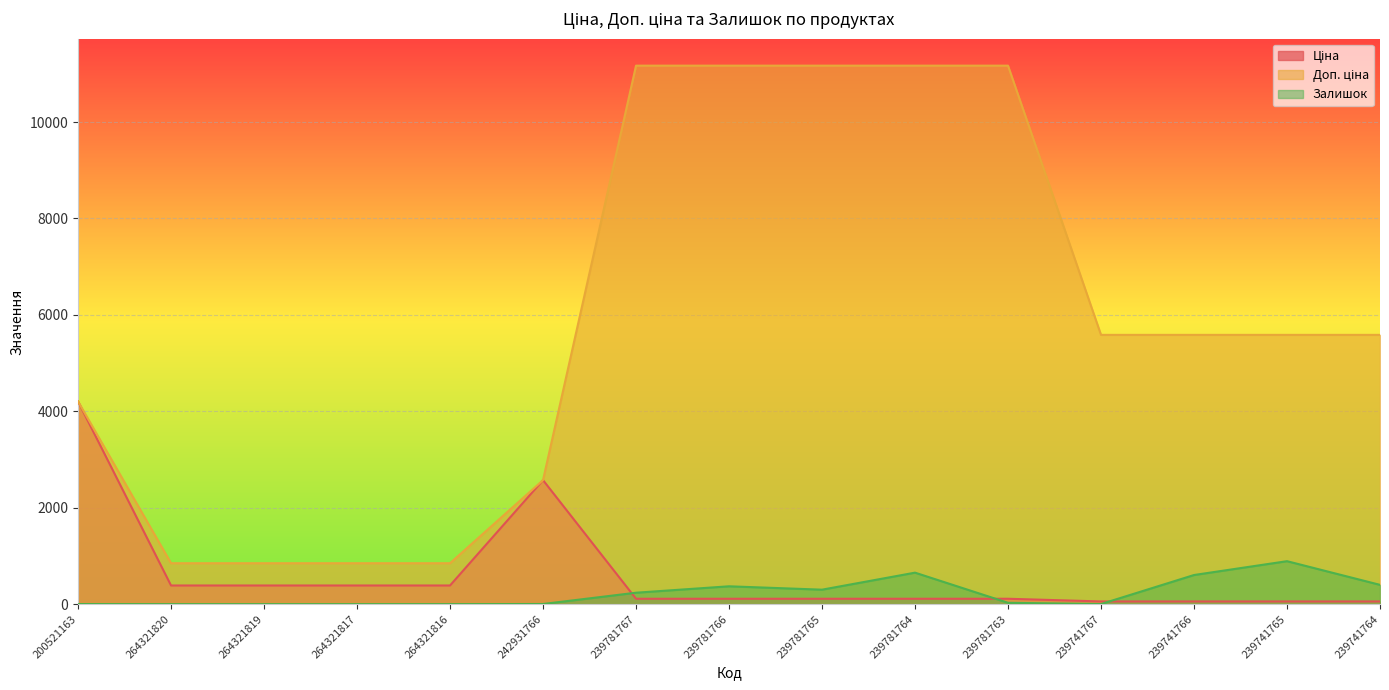

What is the highest value of the Ціна series?

4204.8